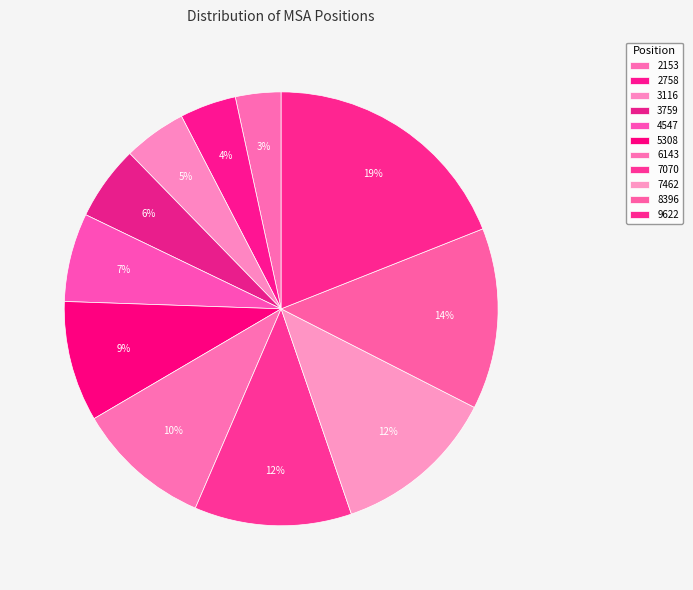

What percentage is the 3759 slice, to the nearest percent?

6%